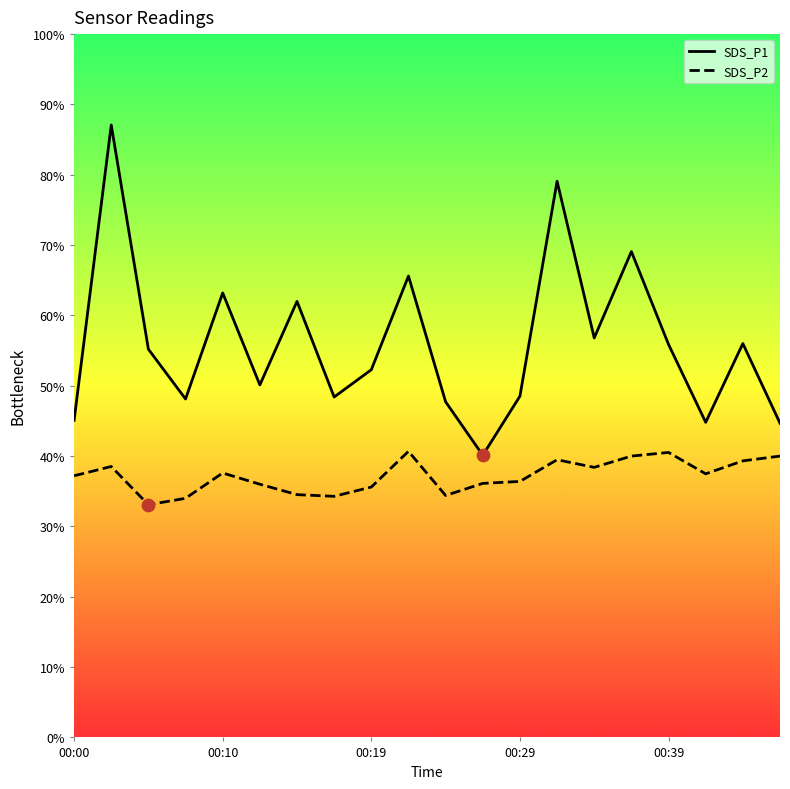

Which series contains the highest Y value?

SDS_P1